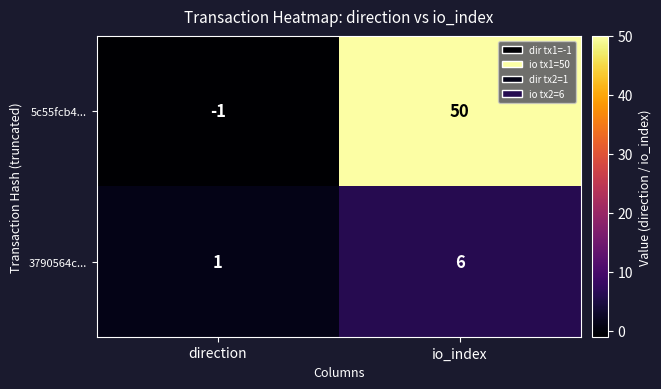

What is the sum of all 5c55fcb4... values?

49